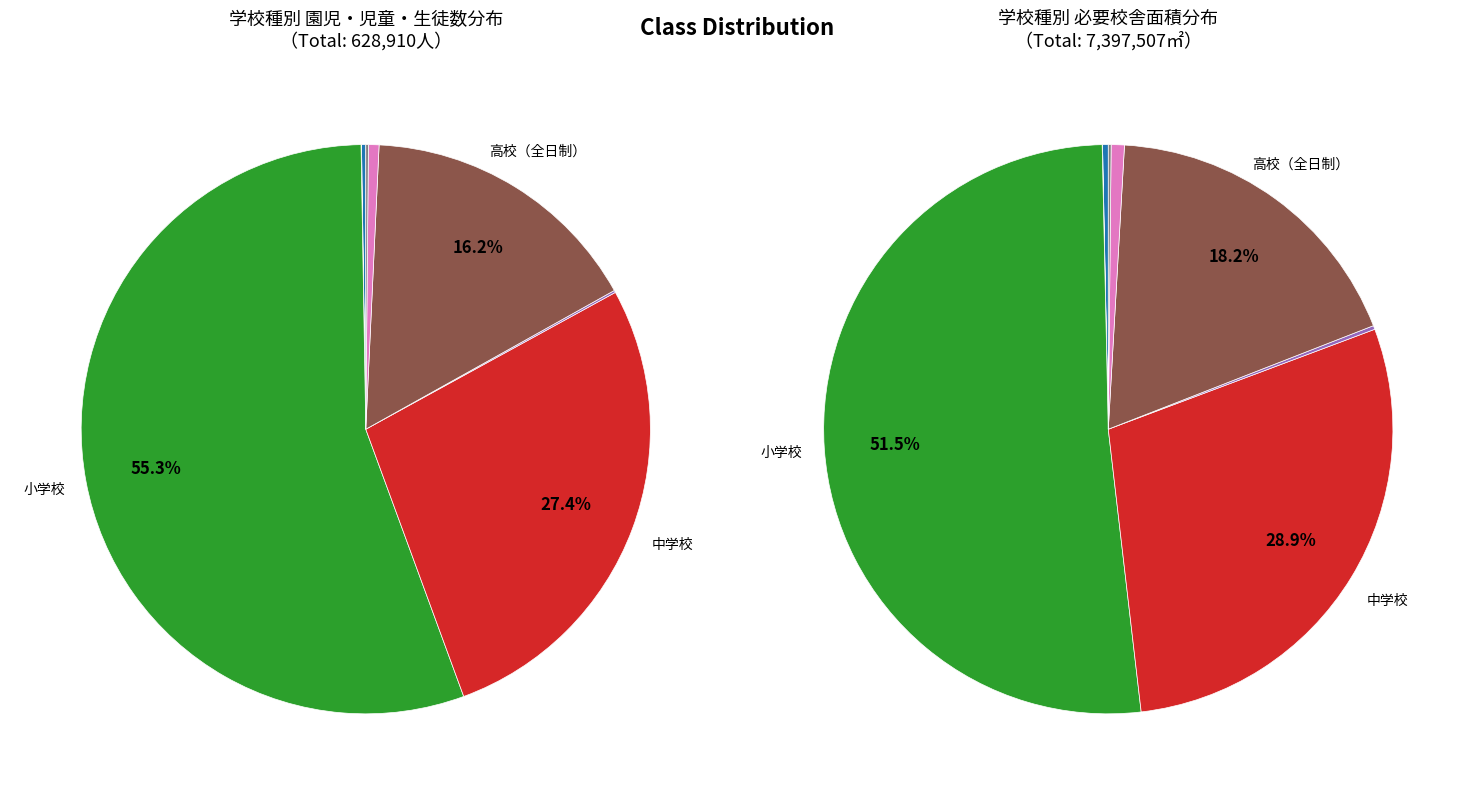

What percentage is NOT represented by 高校（全日制）?

83.8%